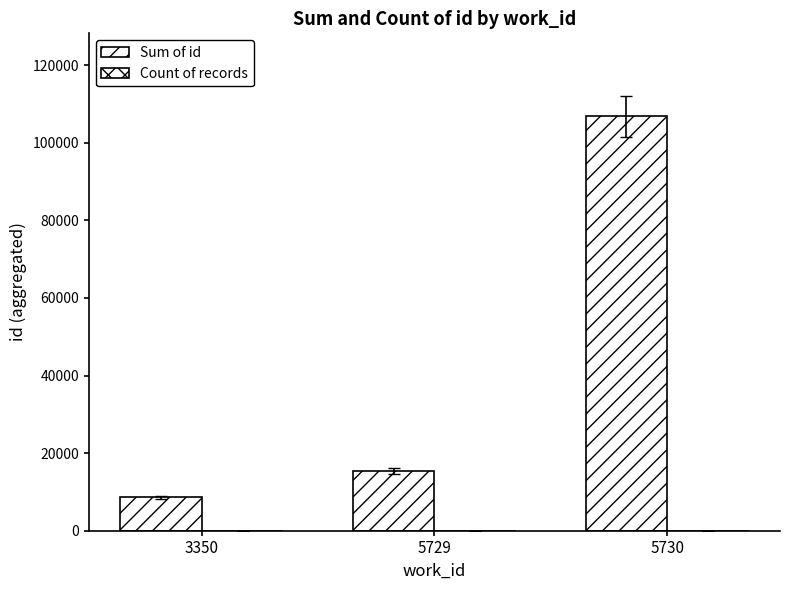

True or false: Count of records has a value of 8 at 5730.

True